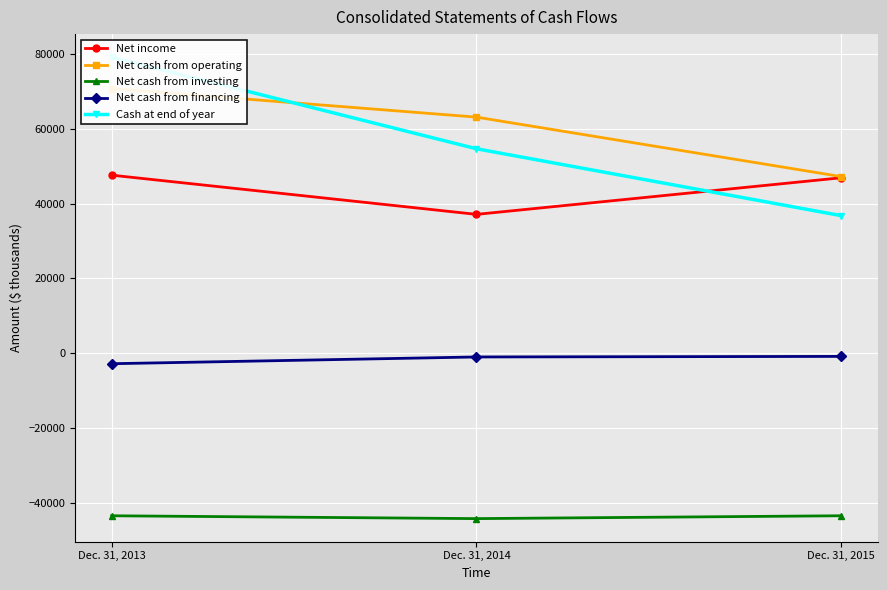

What is the difference between the maximum and minimum values in the Net cash from operating series?

23550